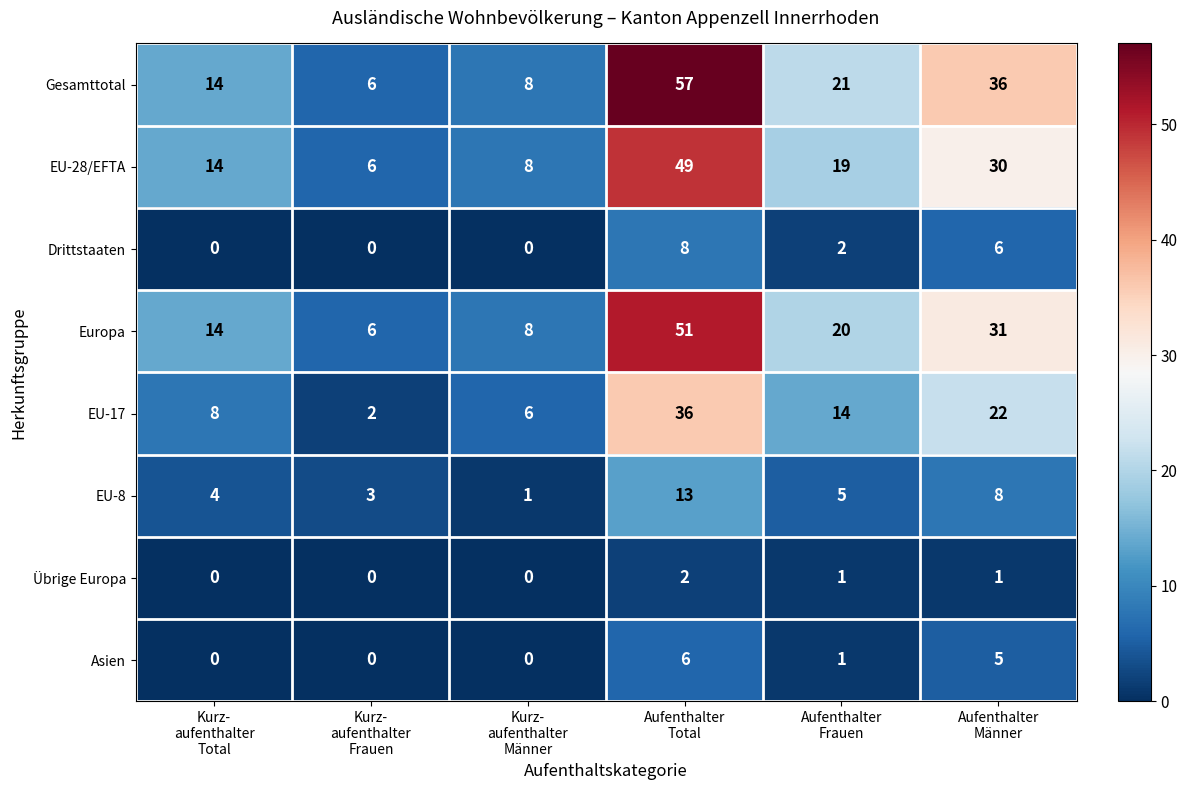

What is the maximum value for Drittstaaten?

8